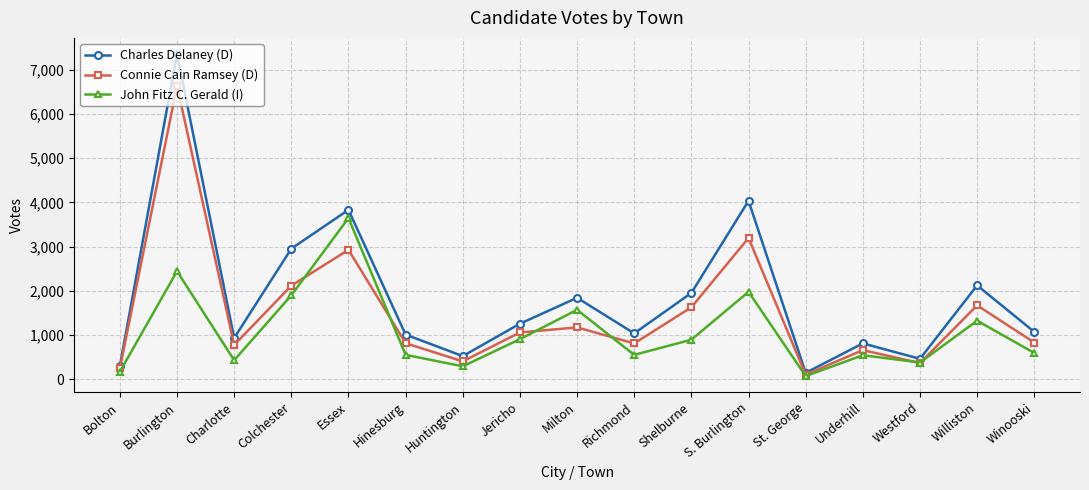

How many categories are shown in the chart?

17